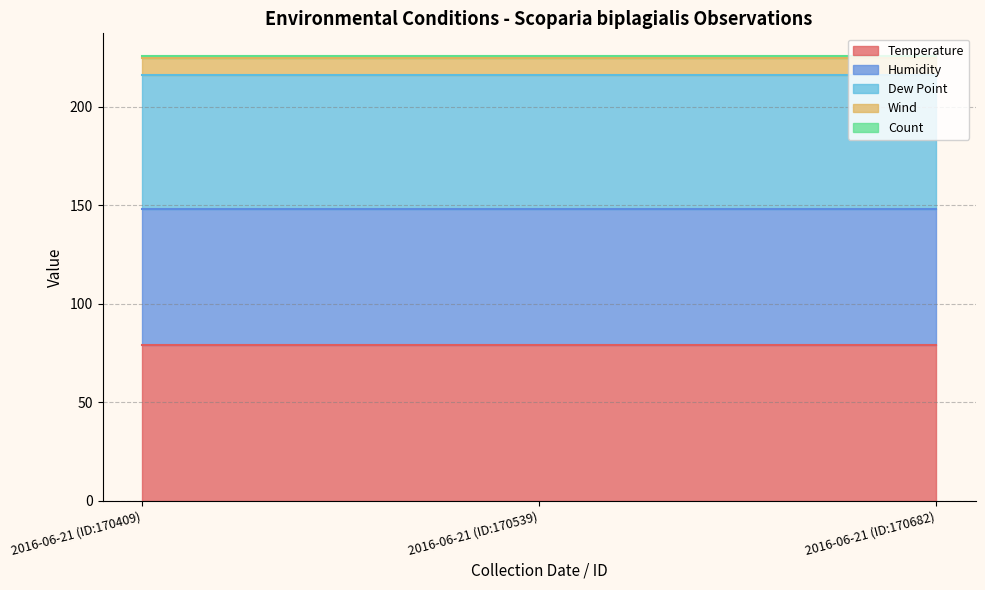

Which series has the widest spread of values?

Temperature